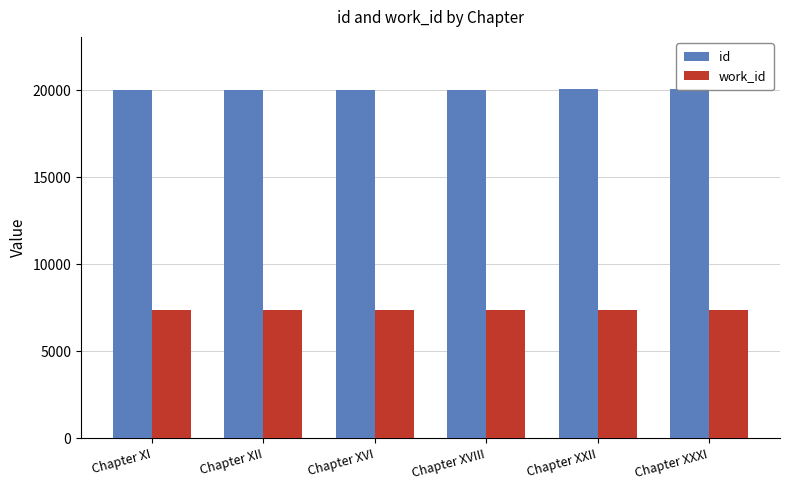

What is the maximum value for id?

20064